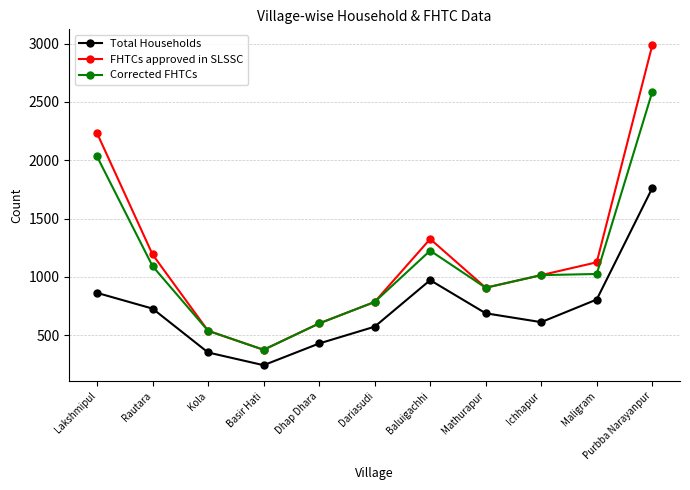

Rank the series by their average value, from highest to lowest.

FHTCs approved in SLSSC, Corrected FHTCs, Total Households